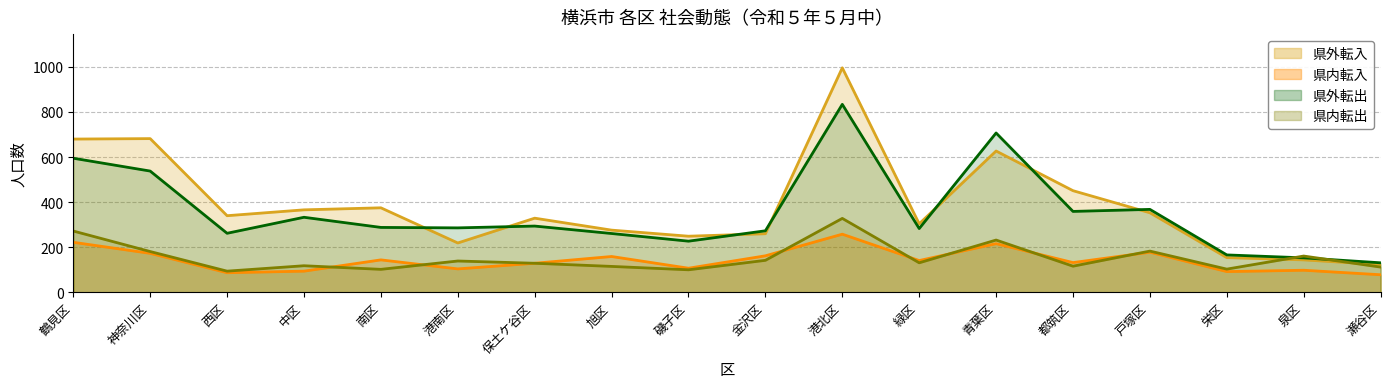

Which has a higher value, 金沢区 or 瀬谷区?

金沢区